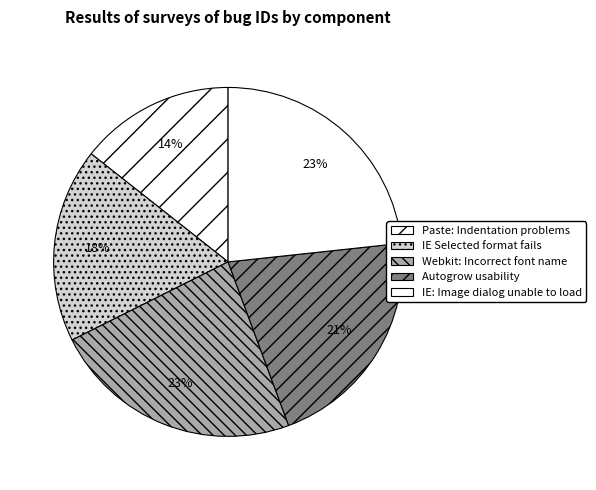

Is the sum of Paste: Indentation problems and Autogrow usability greater than half?

No